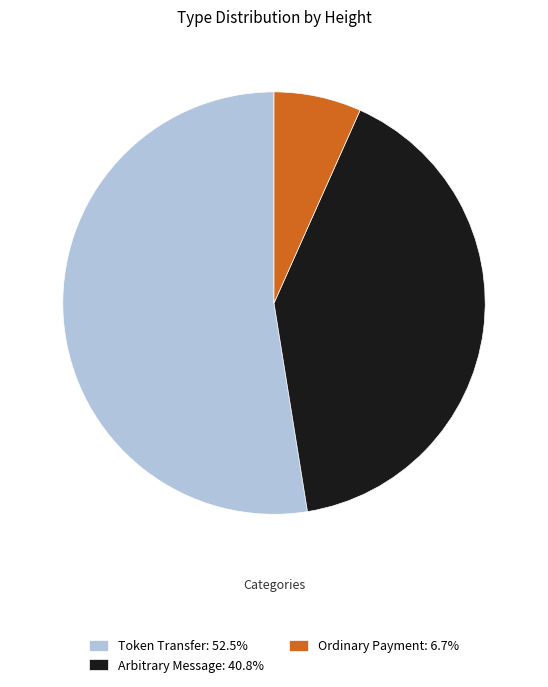

Combined, do Ordinary Payment: 6.7% and Arbitrary Message: 40.8% account for over 50%?

No